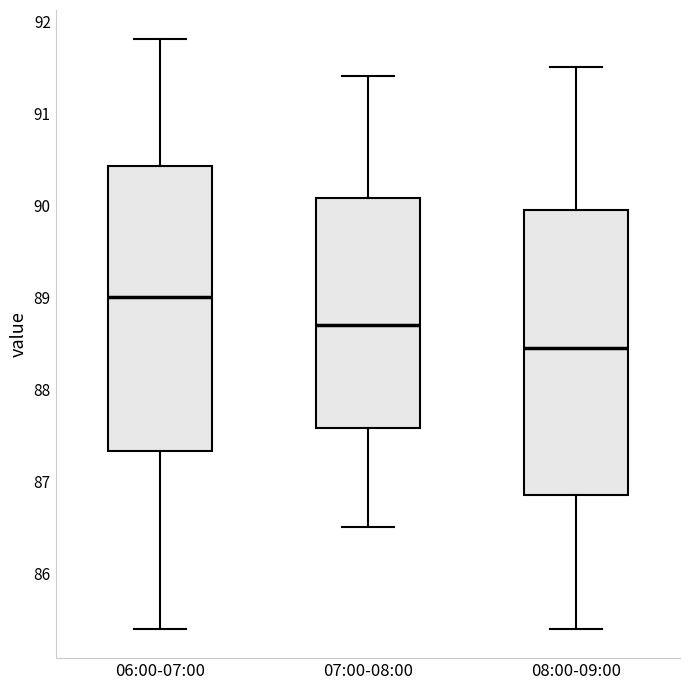

Where does the lower whisker of the box for 07:00-08:00 end on the y-axis? The values are not printed on the chart, so give them approximately, as read against the axis.

86.5